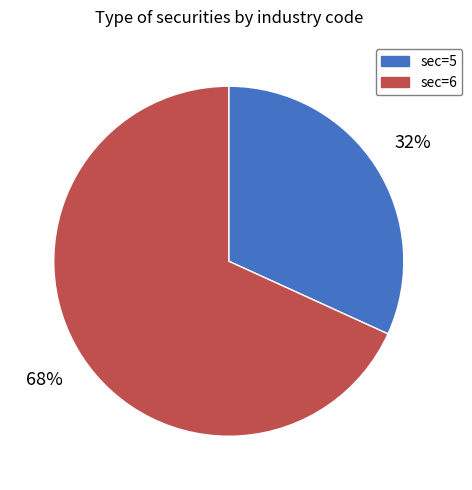

Which category has the biggest portion of the pie?

sec=6